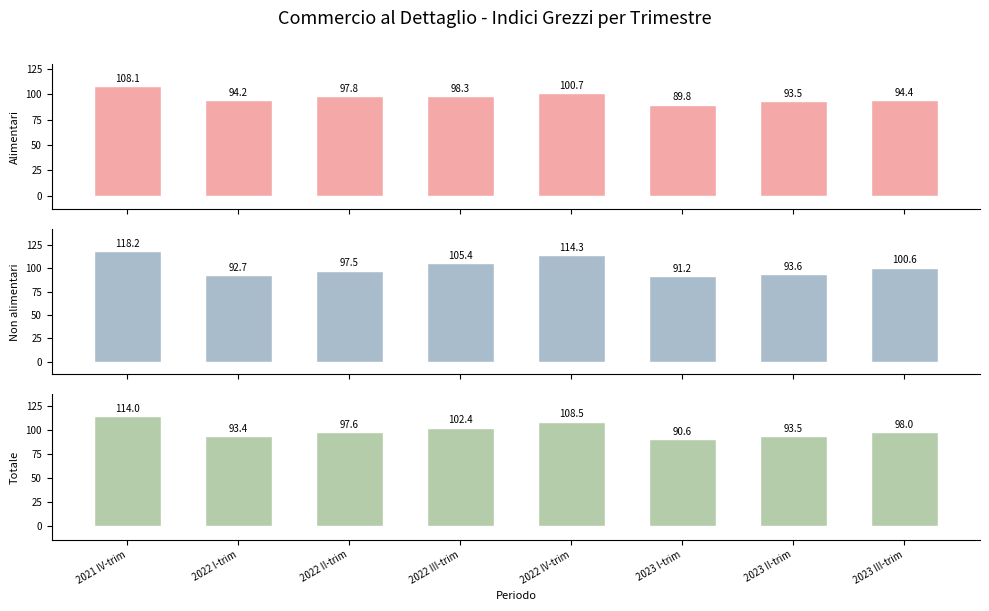

What is the label of the 4th bar from the left?

2022 III-trim